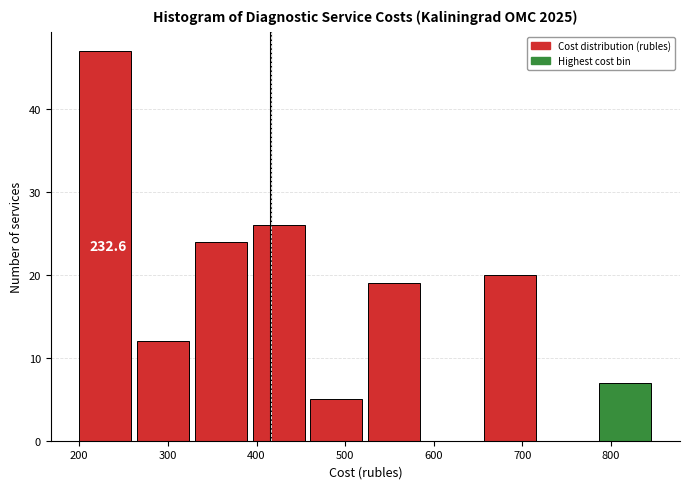

Which range on the x-axis has the tallest bar?

200 to 270